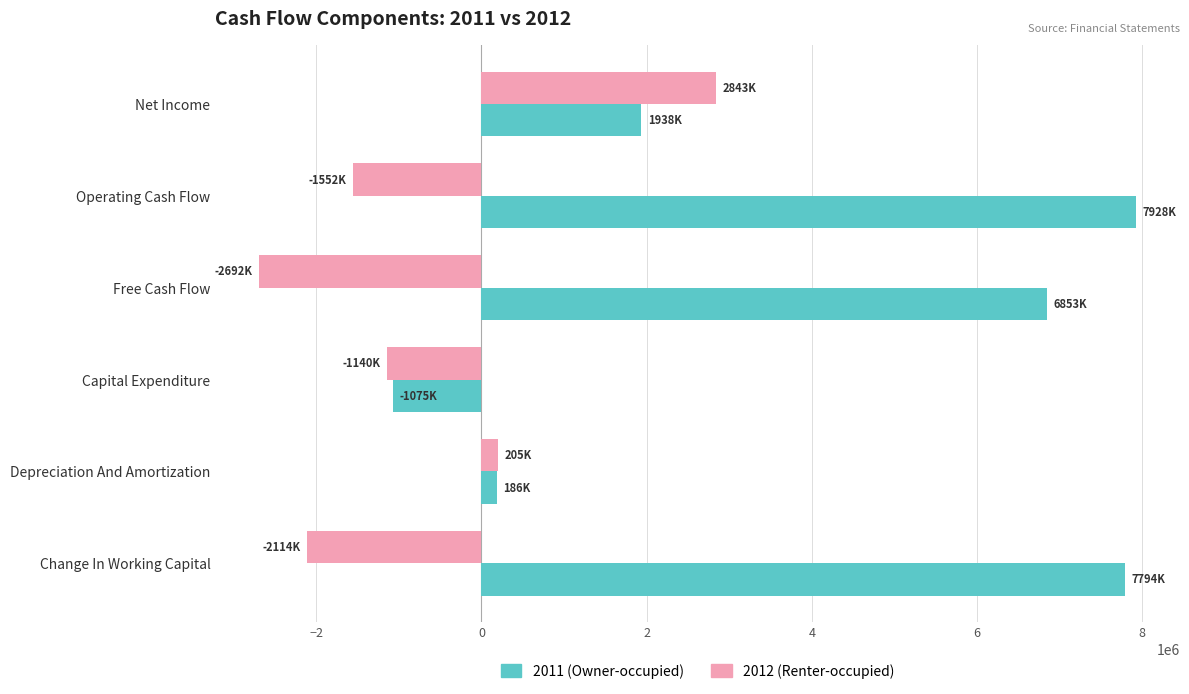

What is the maximum value shown in the chart?

7928000